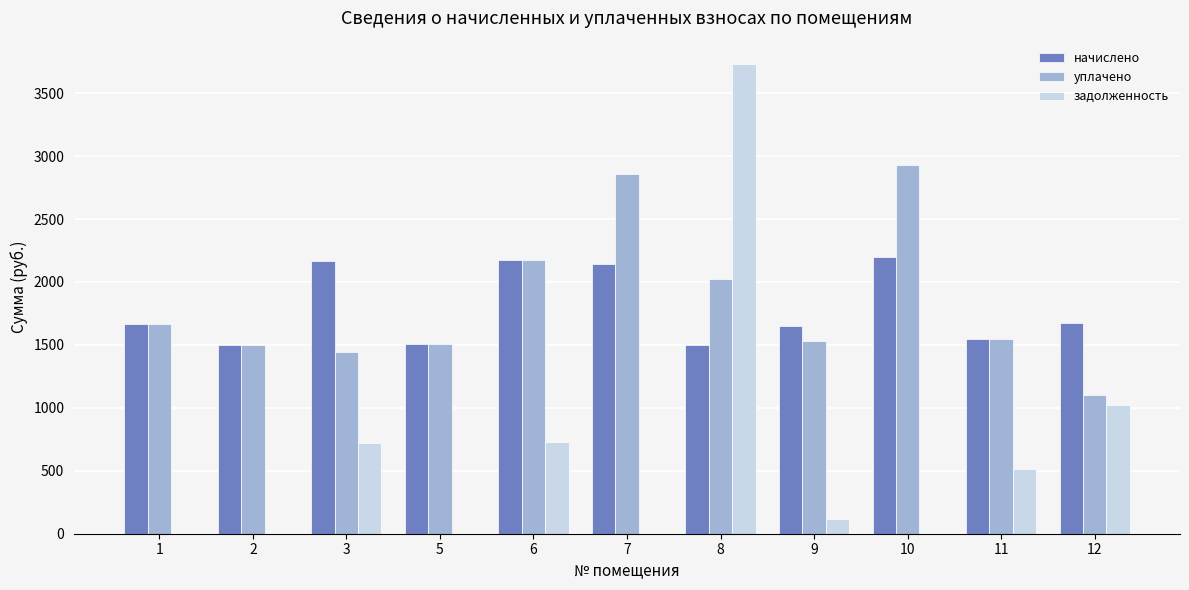

Which series has the largest total across all categories?

уплачено